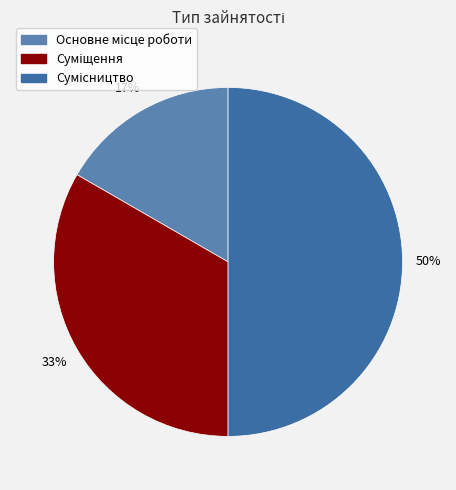

To the nearest percent, what is the difference between the largest and smallest slice percentages?

33%